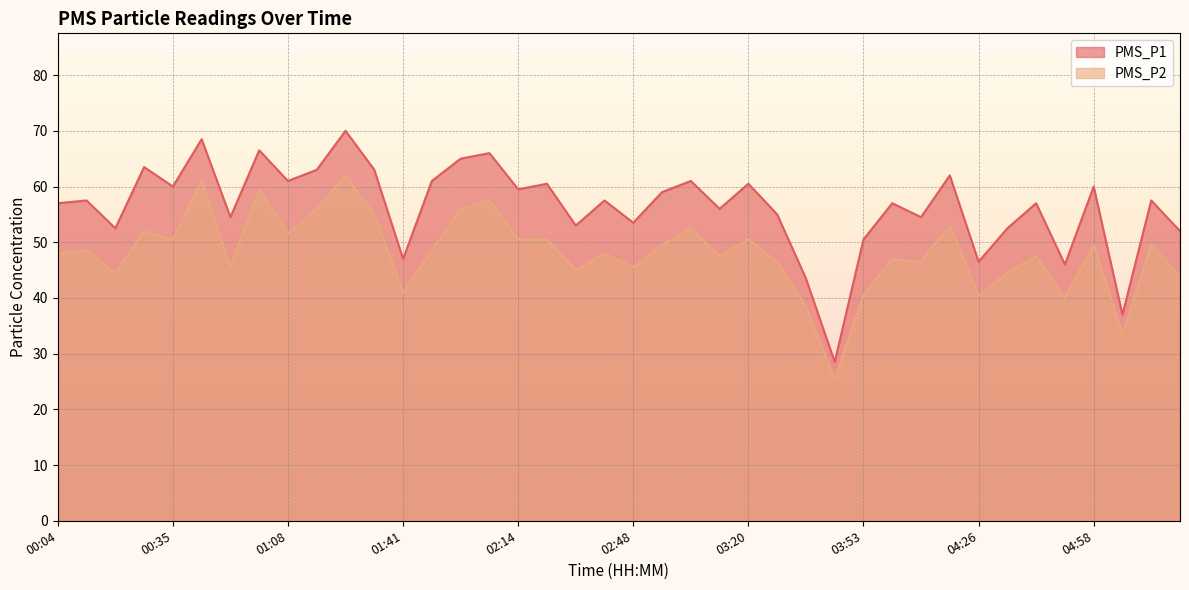

What is the approximate value of PMS_P2 at 04:10?

46.5